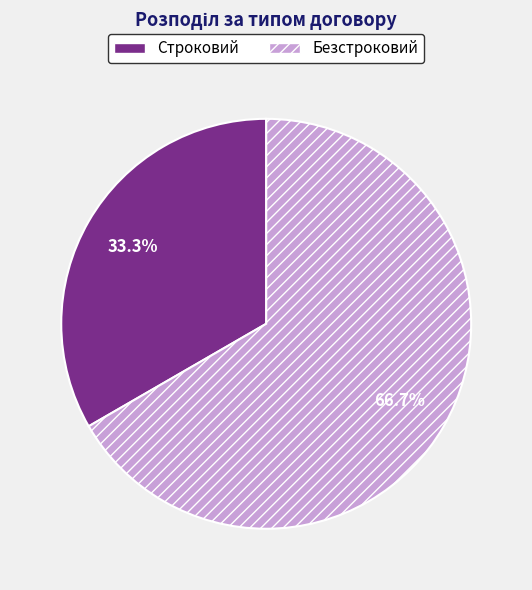

Which category has the biggest portion of the pie?

Безстроковий